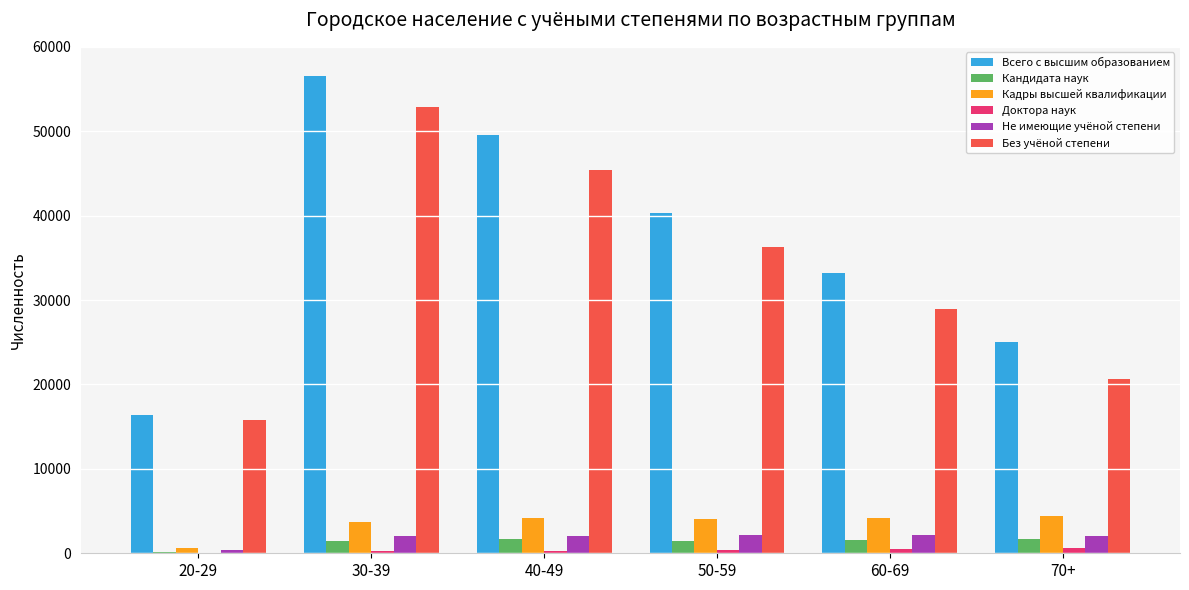

How many data points does each series have?

6